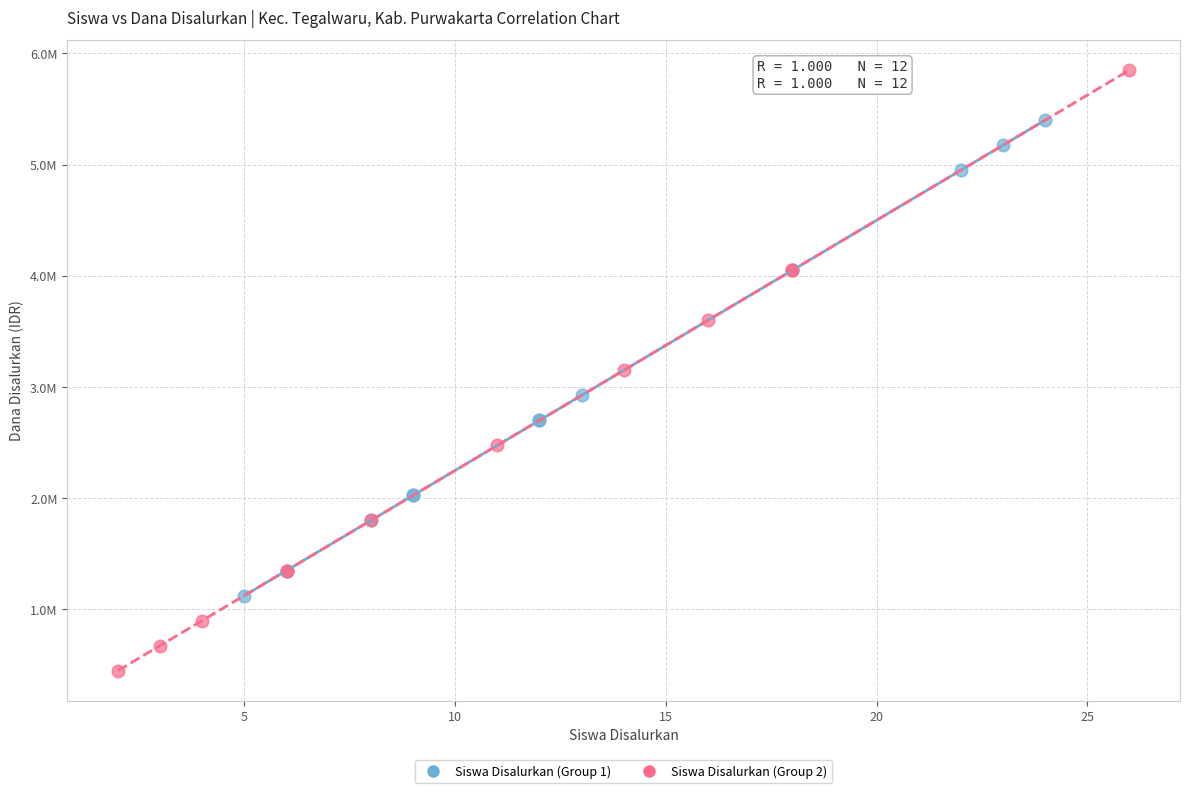

Which series contains the highest Y value?

Siswa Disalurkan (Group 2)